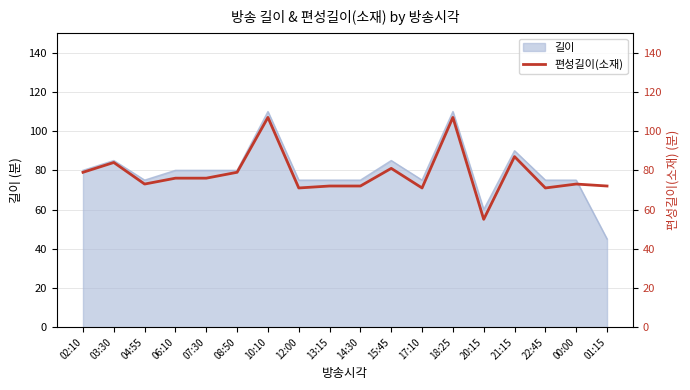

At which label does 길이 reach its minimum?

01:15